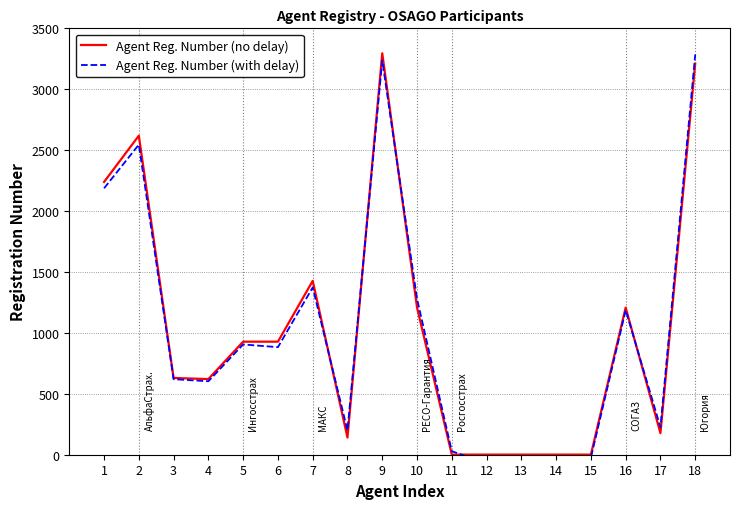

Reading right to left, transcribe all the data shown in this chart.

Agent Reg. Number (no delay): 3211	177	1208	1	1	1	1	1	1209	3295	141	1427	928	928	621	630	2619	2239
Agent Reg. Number (with delay): 3285	226	1187	-24	-56	-72	-71	29	1280	3237	200	1373	883	905	603	620	2545	2187